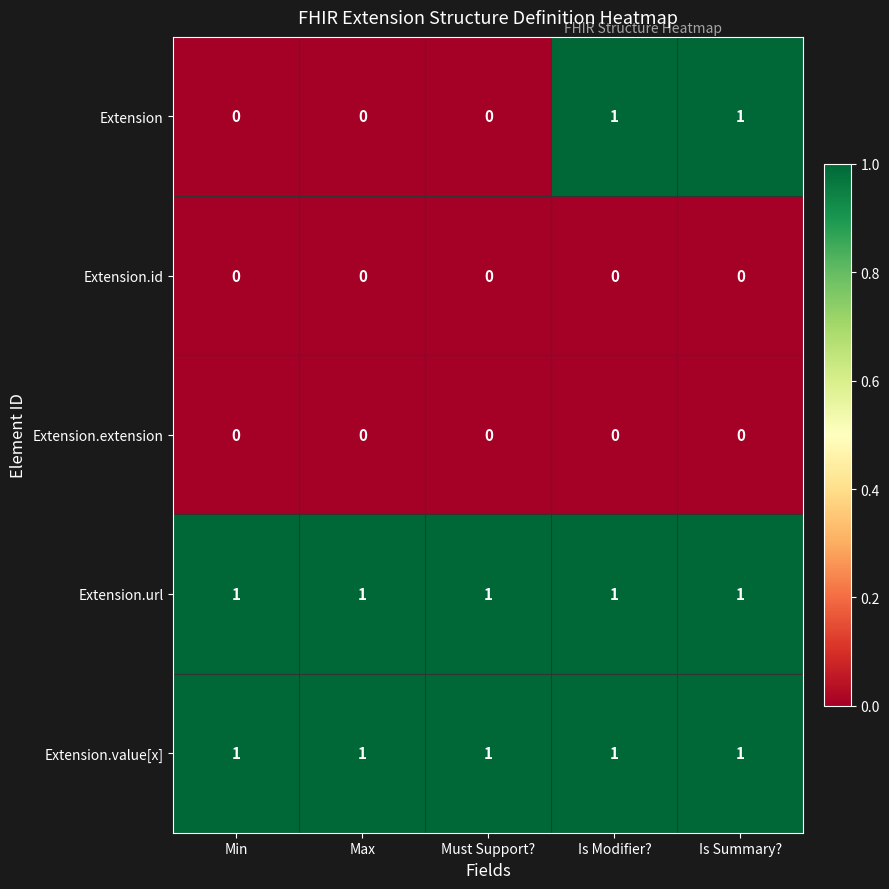

Reading left to right, extract all data points from this chart.

Extension: 0	0	0	1	1
Extension.id: 0	0	0	0	0
Extension.extension: 0	0	0	0	0
Extension.url: 1	1	1	1	1
Extension.value[x]: 1	1	1	1	1